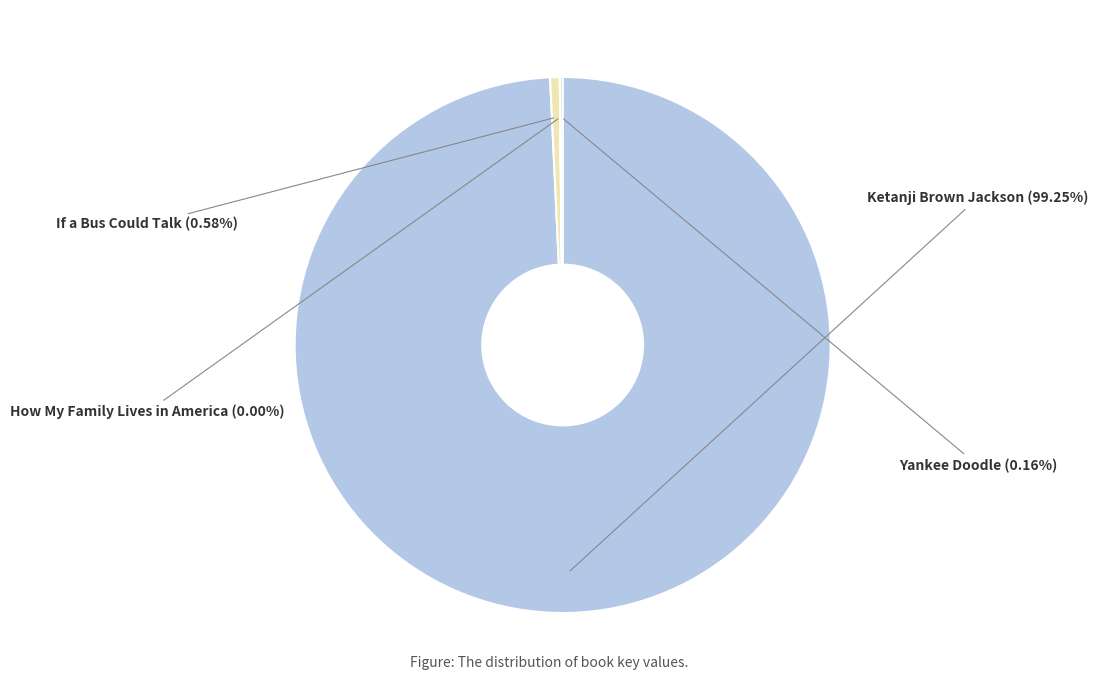

To the nearest percent, what portion does If a Bus Could Talk represent?

1%